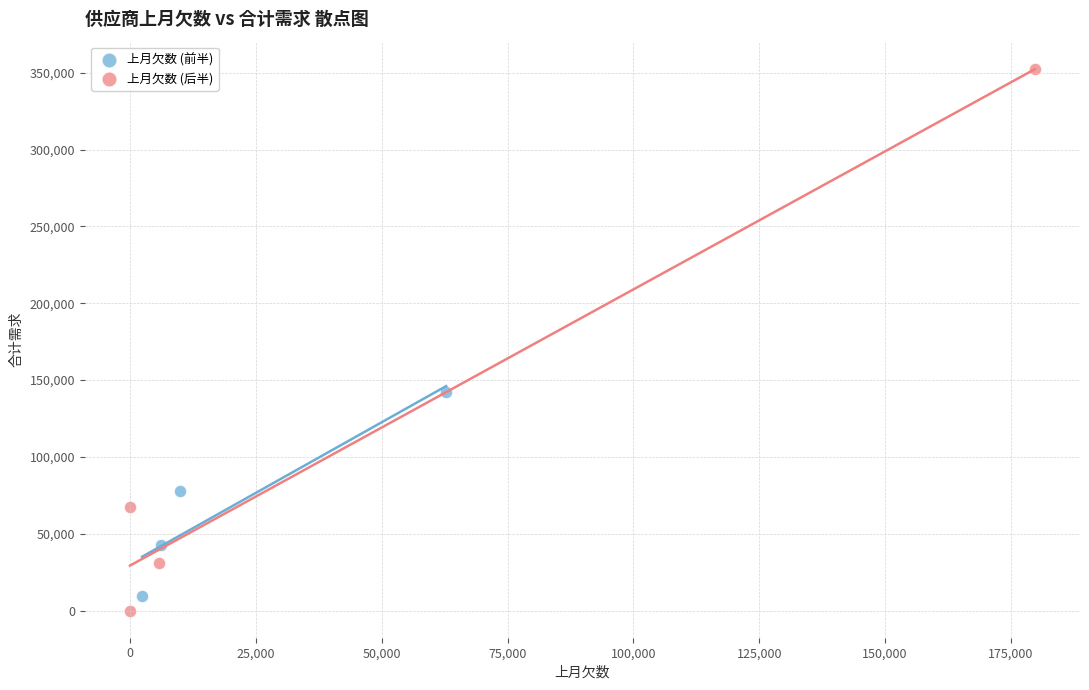

Which series reaches the maximum Y coordinate?

上月欠数 (后半)